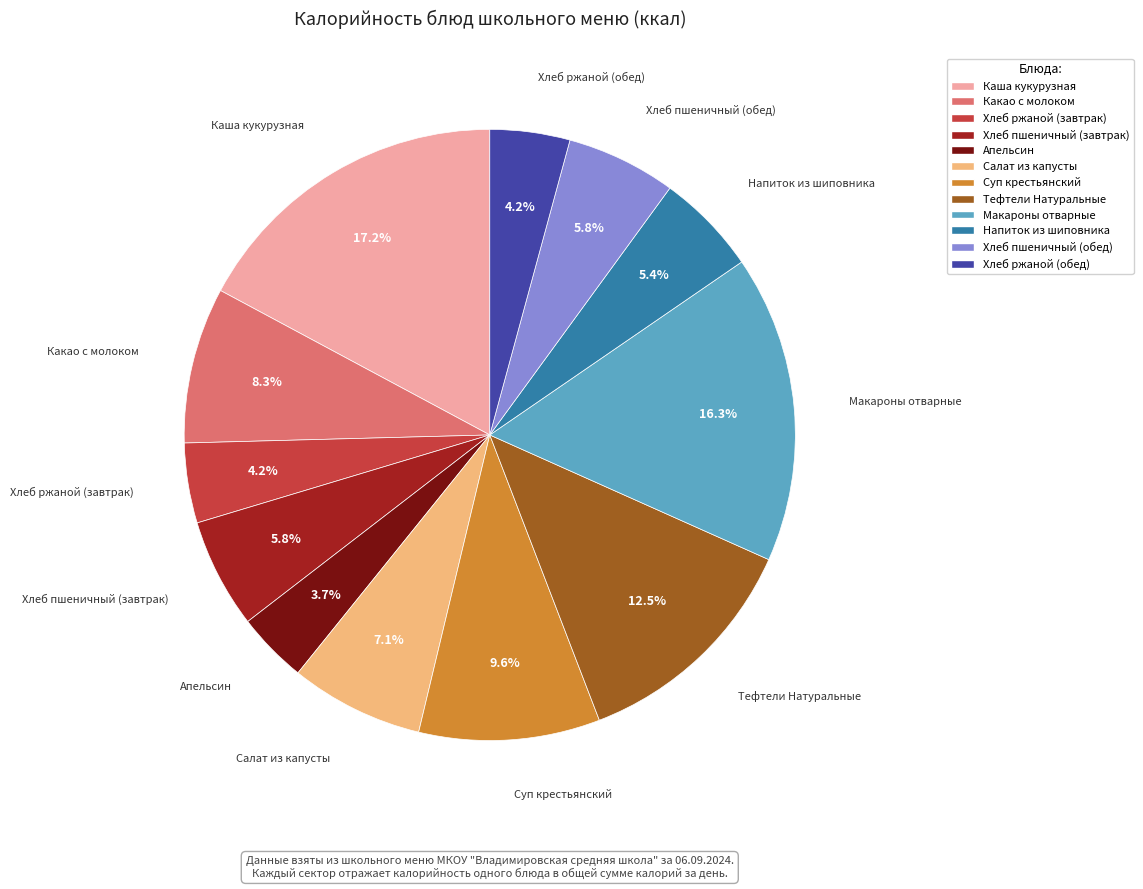

Does Хлеб ржаной (обед) account for over 50% of the chart?

No